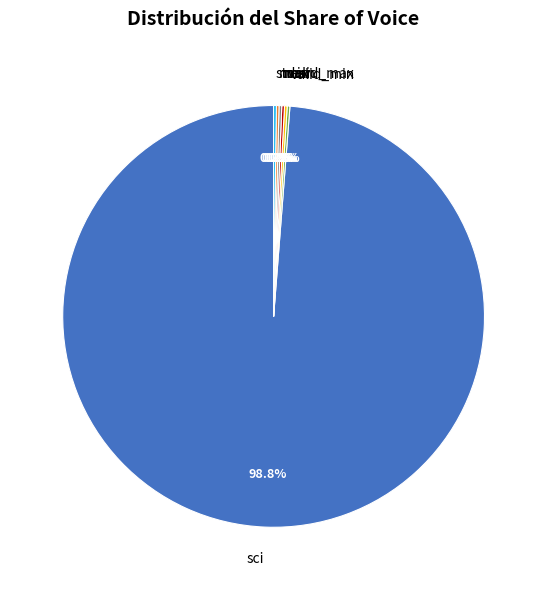

What is the majority slice?

sci